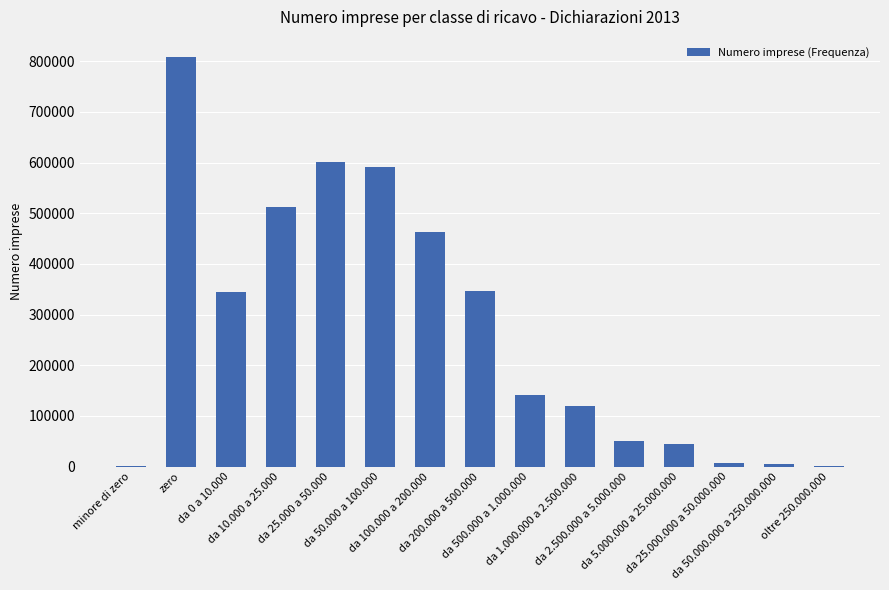

True or false: the data shows 1995 at da 50.000.000 a 250.000.000.

False